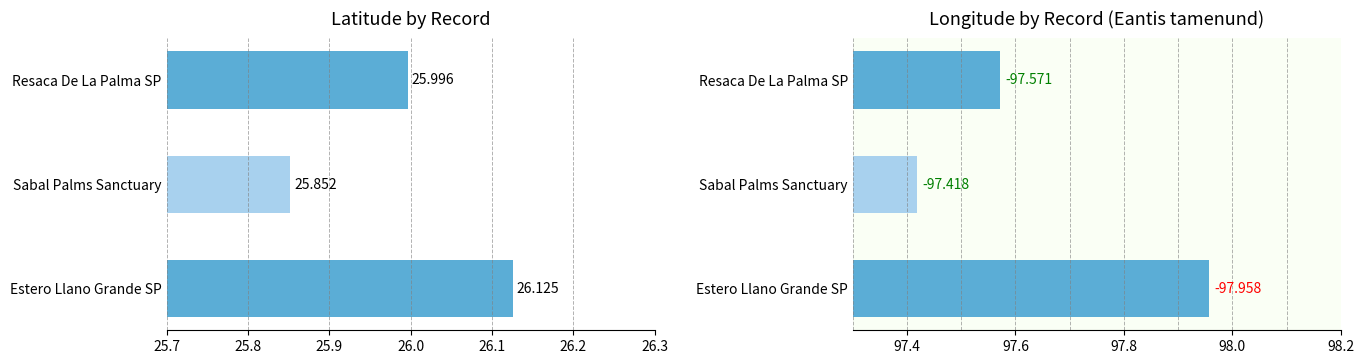

Reading left to right, extract all data points from this chart.

Latitude: 26.0	25.9	26.1
Longitude (abs): 97.6	97.4	98.0